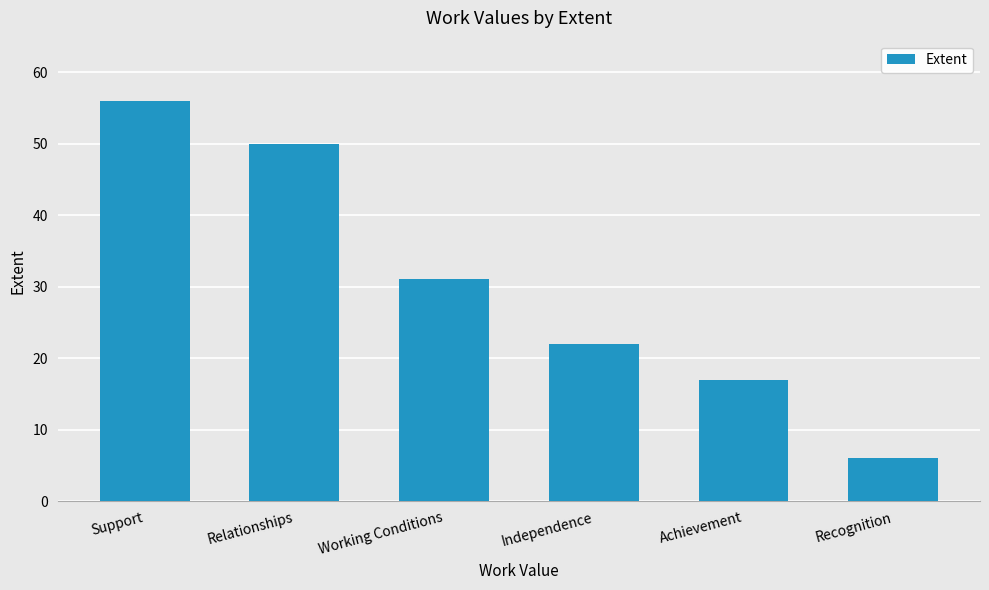

What is the average value?

30